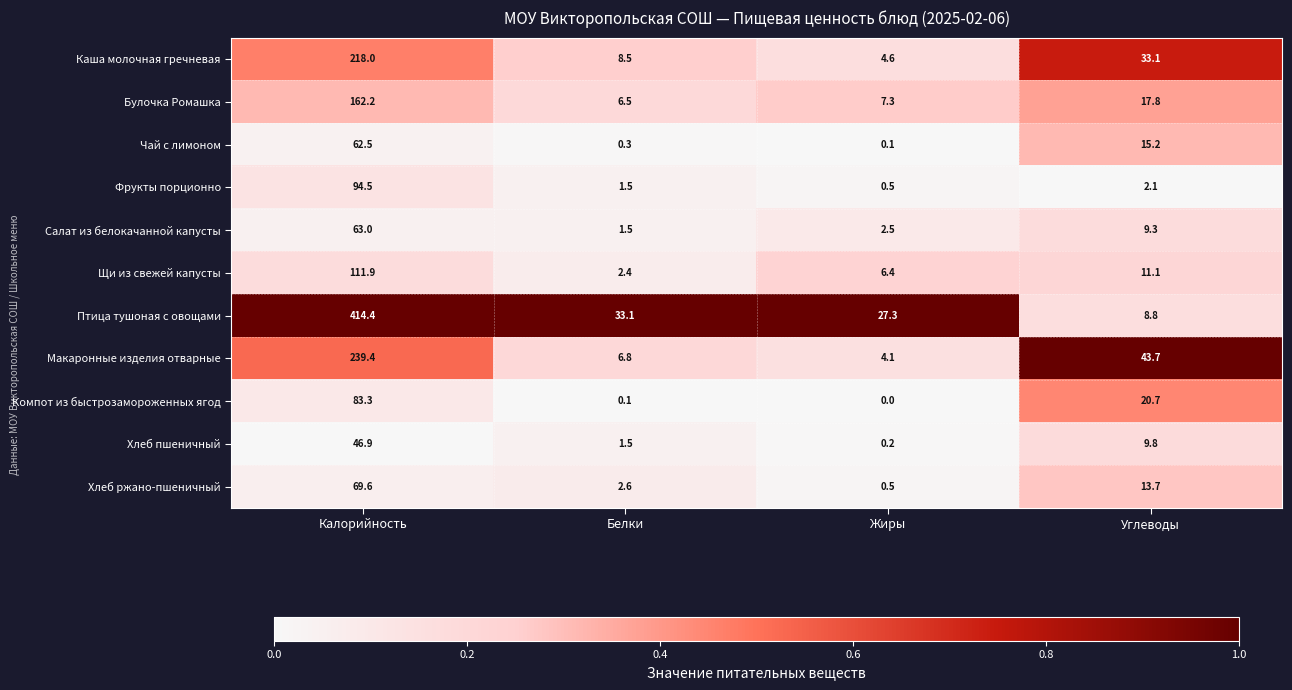

Which series has the largest total across all categories?

Птица тушоная с овощами